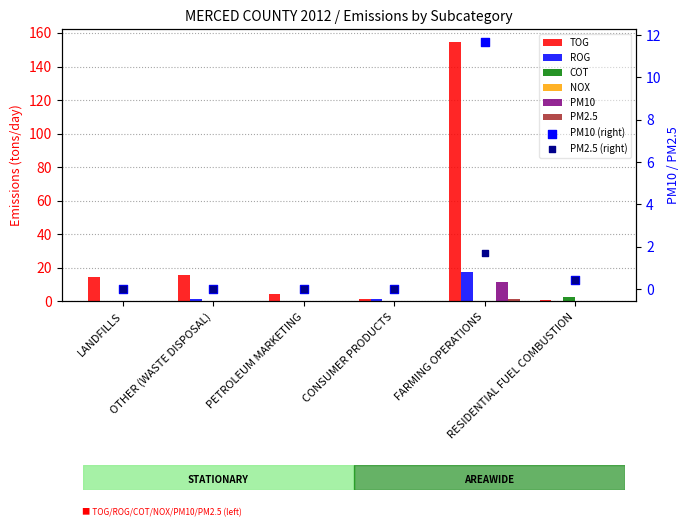

Which series reaches the minimum Y coordinate?

COT